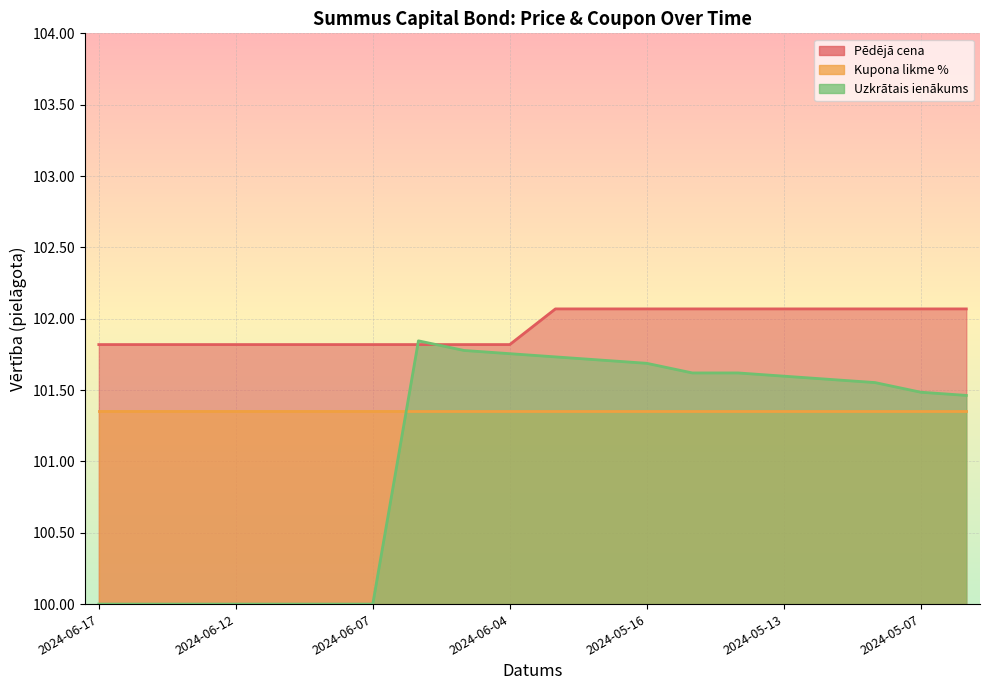

Count the Pēdējā cena values in the range 101 to 102.

10